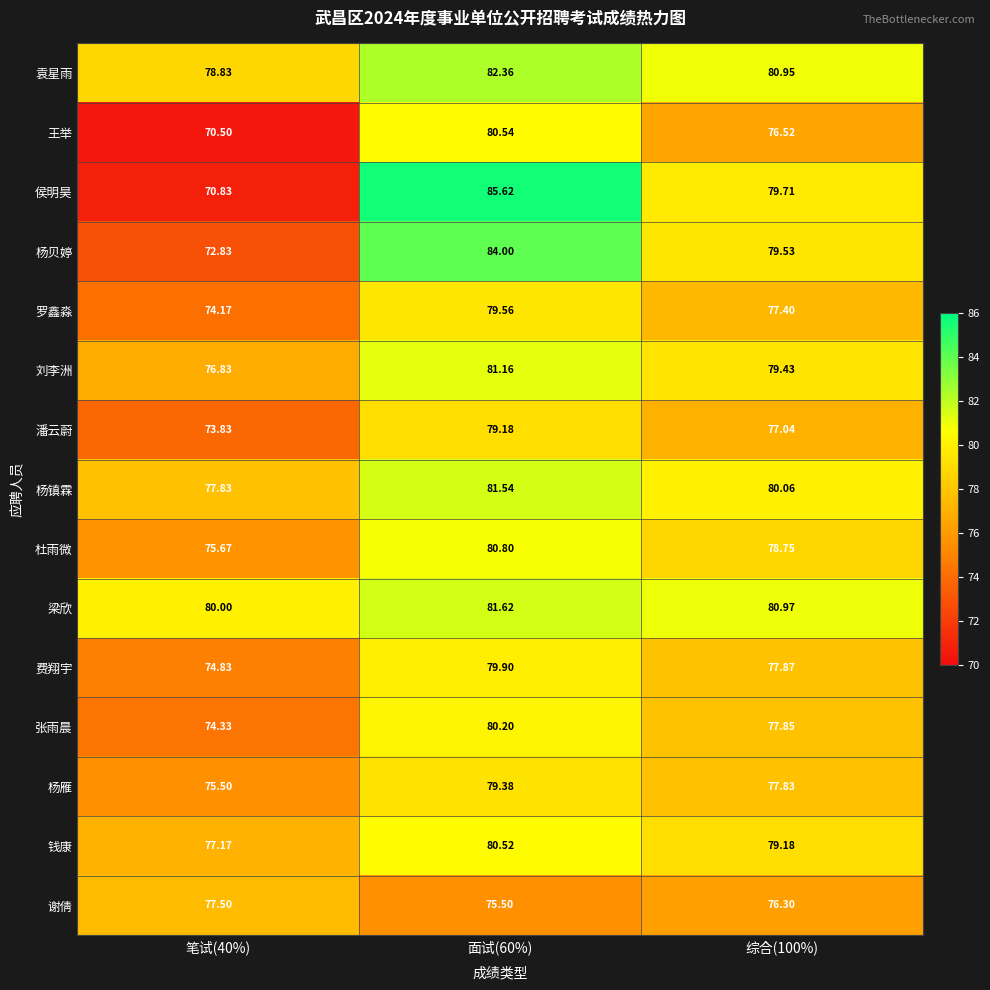

Which series has the widest spread of values?

侯明昊